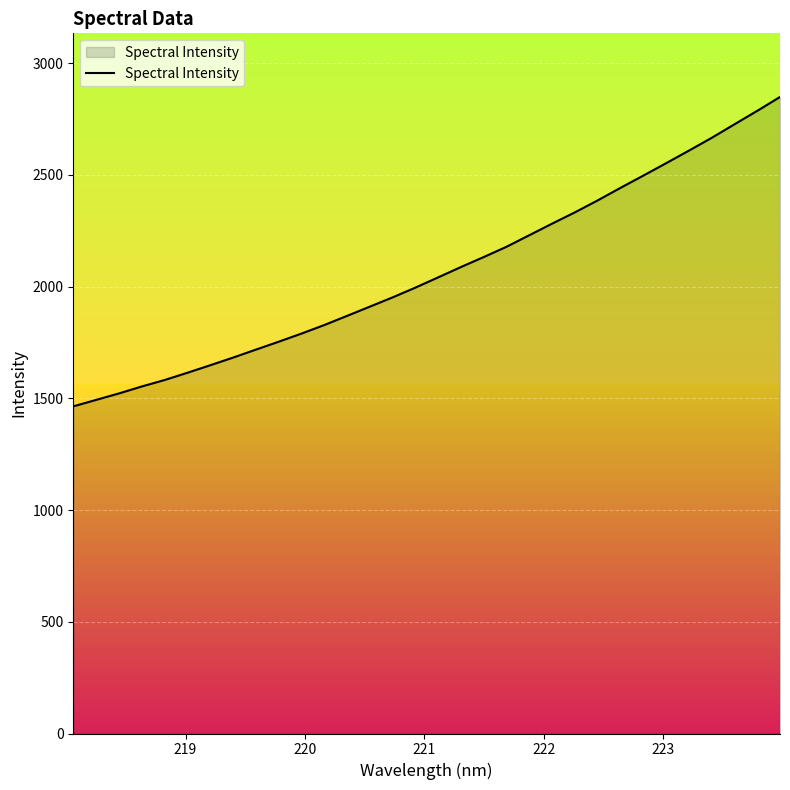

How many lines are shown in the chart?

1